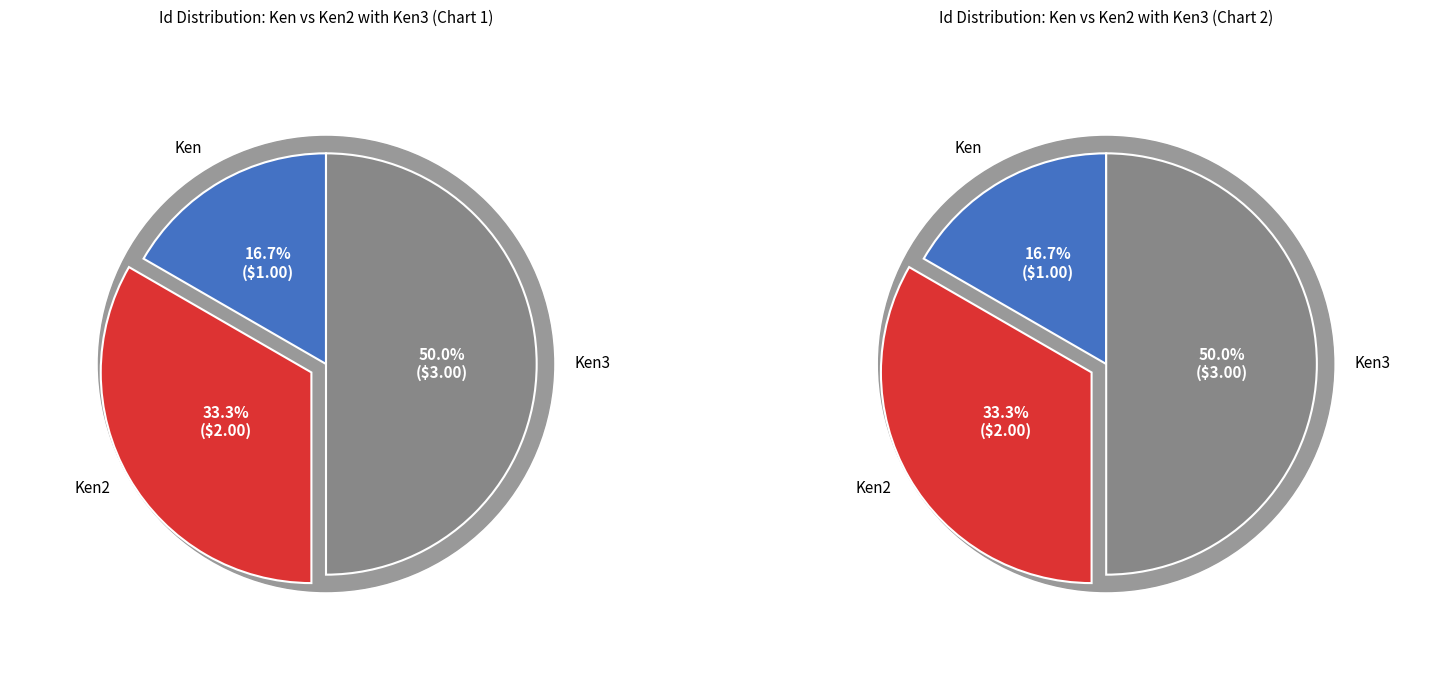

What is the smallest slice in the pie chart?

Ken